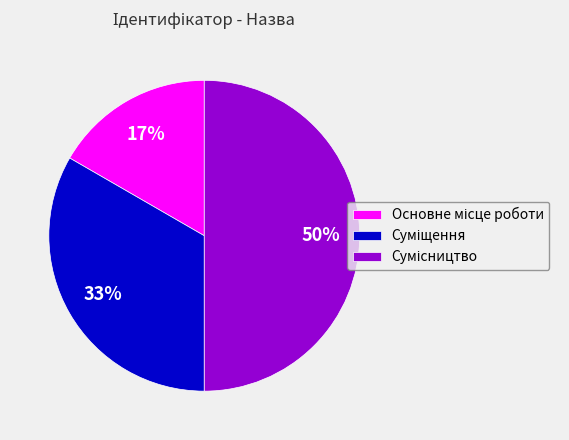

Count the number of slices in the pie.

3